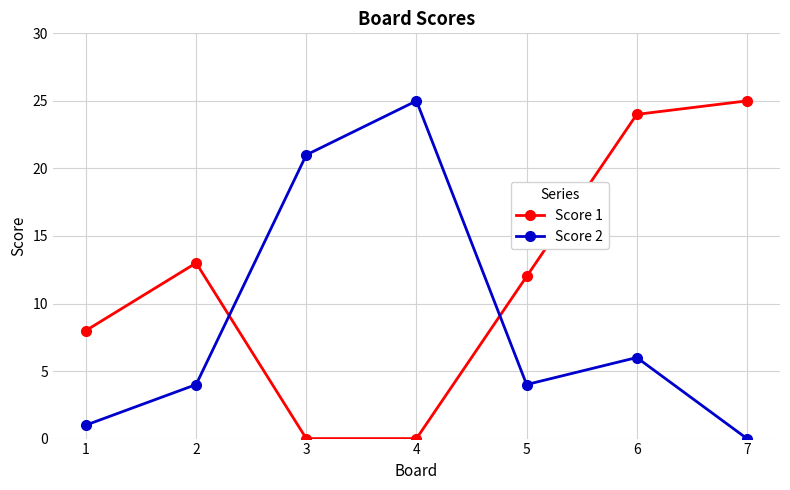

Is the value of Score 2 at 6 greater than the value of Score 1 at 2?

No